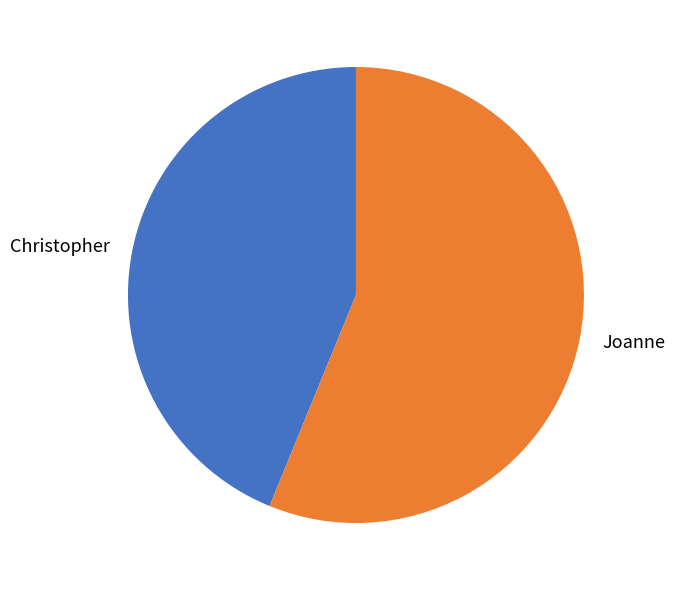

Do Christopher and Joanne together represent more than half of the pie?

Yes